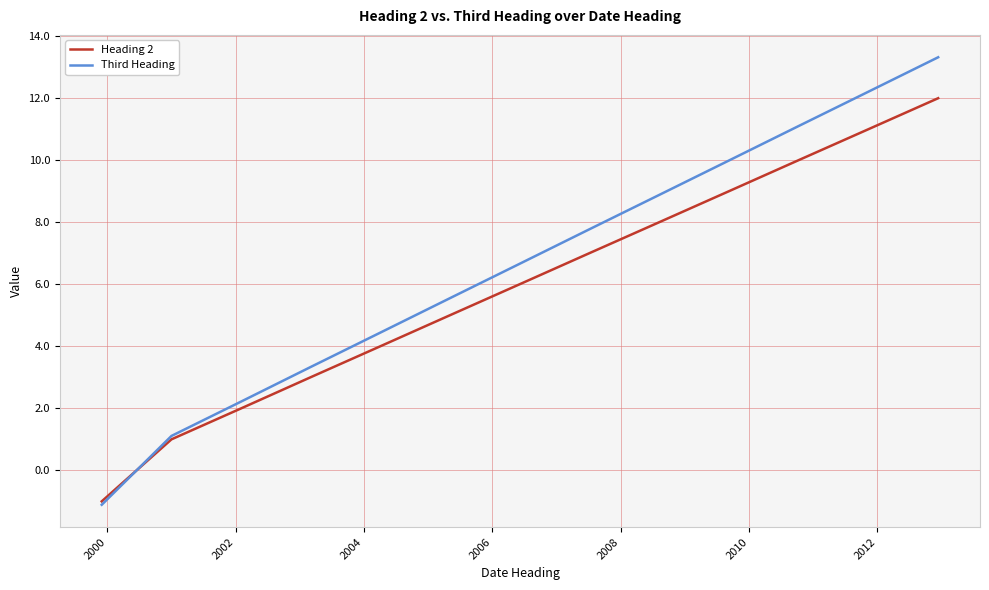

How many times do Third Heading and Heading 2 cross each other?

1